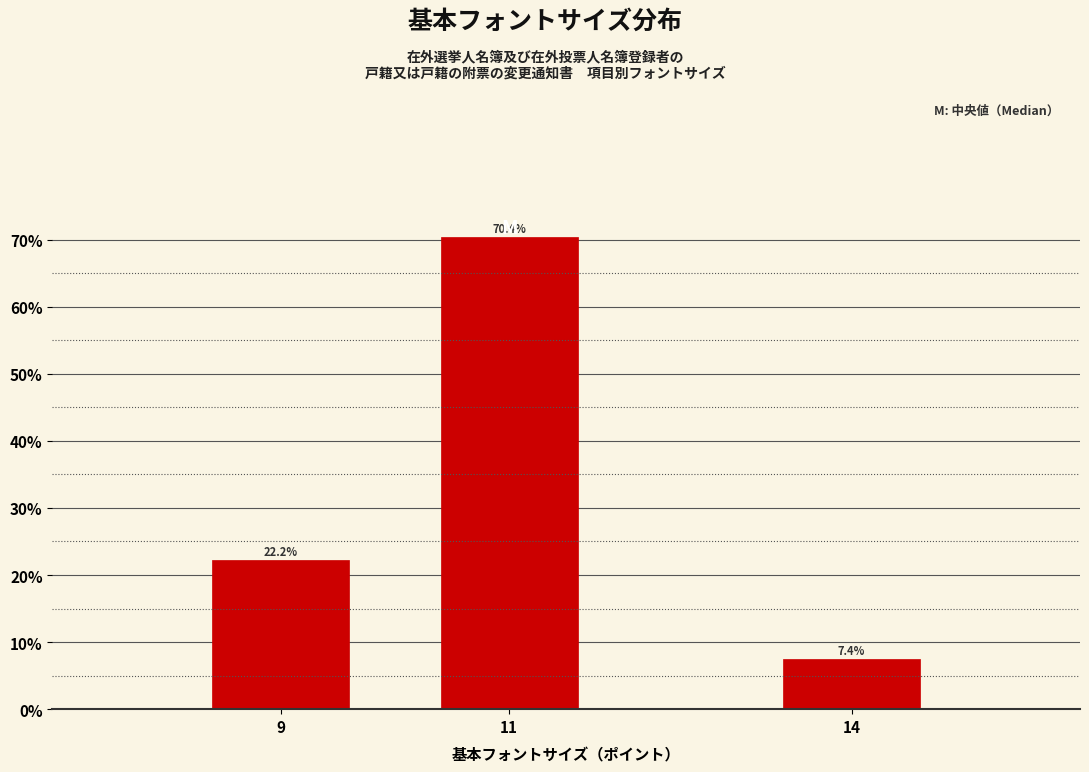

Reading left to right, list all the values displayed in this chart.

9=22.2	11=70.4	14=7.4